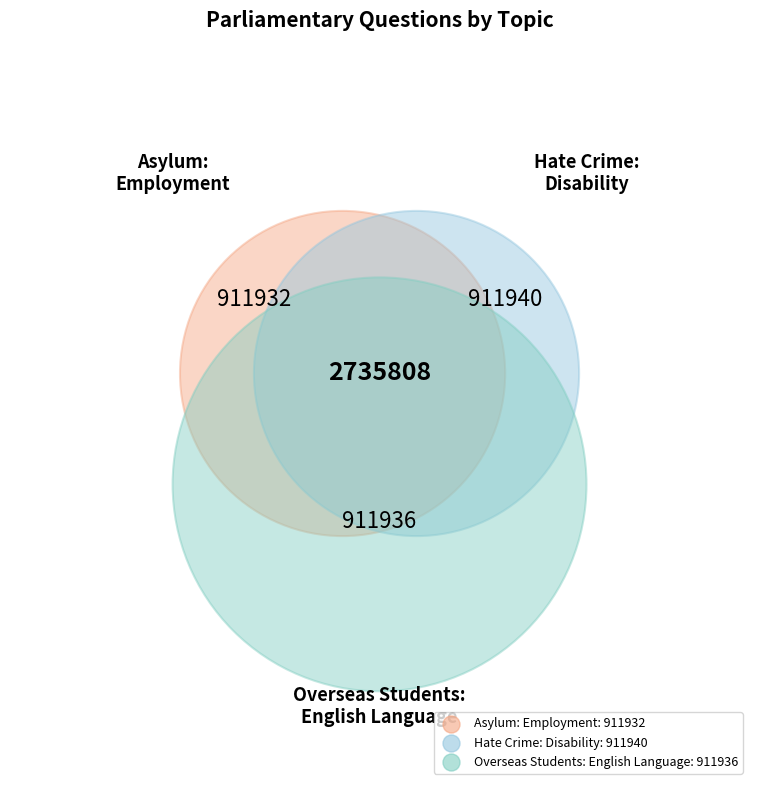

Does any single category account for the majority?

No